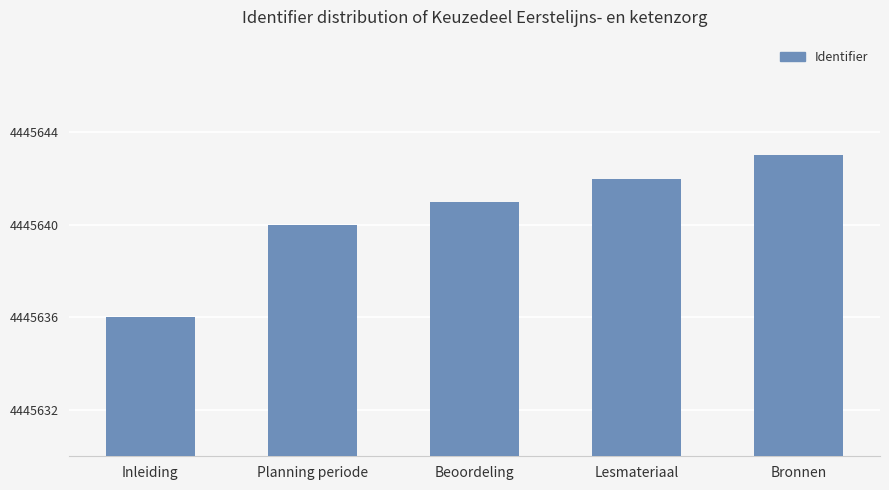

Rank the categories by value from lowest to highest.

Inleiding, Planning periode, Beoordeling, Lesmateriaal, Bronnen